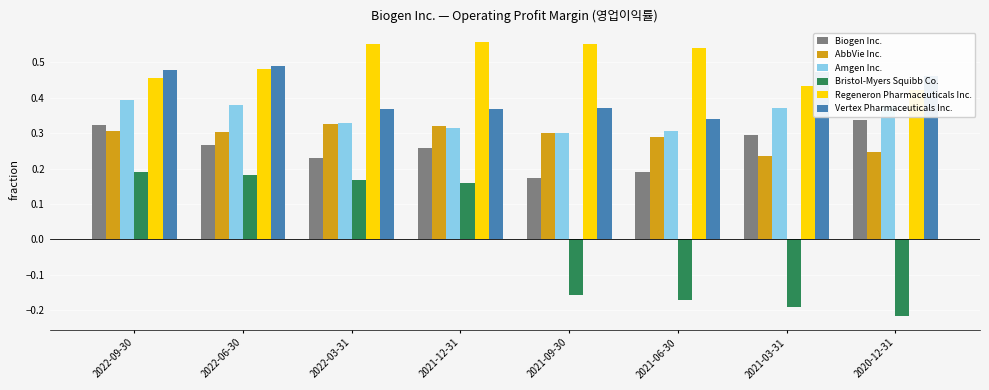

Reading left to right, transcribe all the data shown in this chart.

Biogen Inc.: 2022-09-30=0.3	2022-06-30=0.3	2022-03-31=0.2	2021-12-31=0.3	2021-09-30=0.2	2021-06-30=0.2	2021-03-31=0.3	2020-12-31=0.3
AbbVie Inc.: 2022-09-30=0.3	2022-06-30=0.3	2022-03-31=0.3	2021-12-31=0.3	2021-09-30=0.3	2021-06-30=0.3	2021-03-31=0.2	2020-12-31=0.2
Amgen Inc.: 2022-09-30=0.4	2022-06-30=0.4	2022-03-31=0.3	2021-12-31=0.3	2021-09-30=0.3	2021-06-30=0.3	2021-03-31=0.4	2020-12-31=0.4
Bristol-Myers Squibb Co.: 2022-09-30=0.2	2022-06-30=0.2	2022-03-31=0.2	2021-12-31=0.2	2021-09-30=-0.2	2021-06-30=-0.2	2021-03-31=-0.2	2020-12-31=-0.2
Regeneron Pharmaceuticals Inc.: 2022-09-30=0.5	2022-06-30=0.5	2022-03-31=0.6	2021-12-31=0.6	2021-09-30=0.6	2021-06-30=0.5	2021-03-31=0.4	2020-12-31=0.4
Vertex Pharmaceuticals Inc.: 2022-09-30=0.5	2022-06-30=0.5	2022-03-31=0.4	2021-12-31=0.4	2021-09-30=0.4	2021-06-30=0.3	2021-03-31=0.5	2020-12-31=0.5